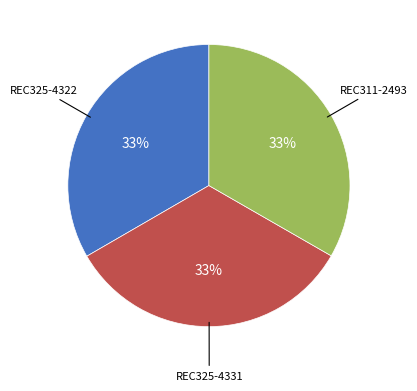

To the nearest percent, what is the average slice percentage?

33%